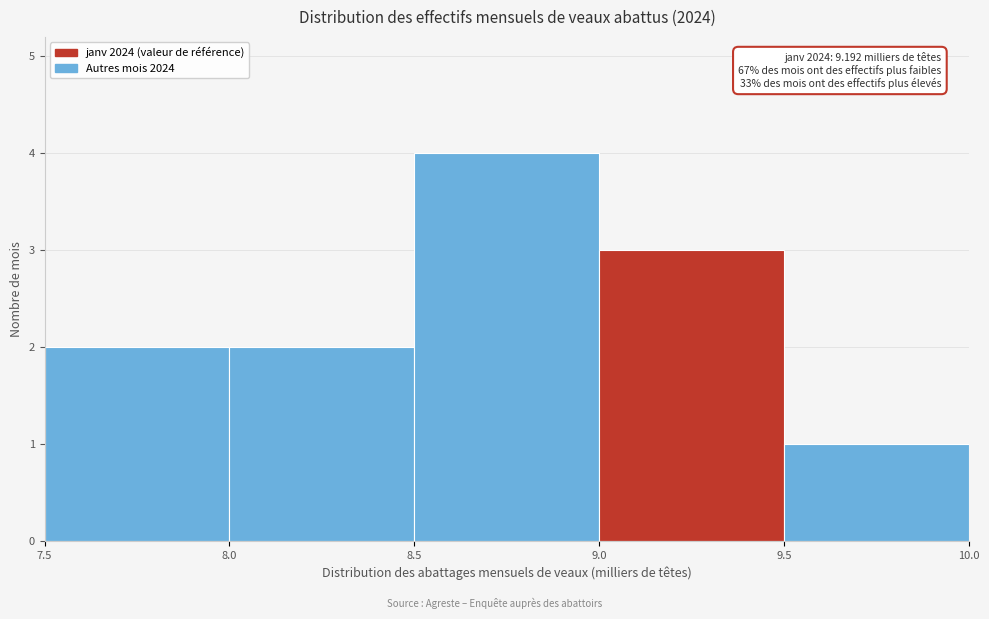

Over which range of the x-axis is the bar tallest?

8.5 to 9.0